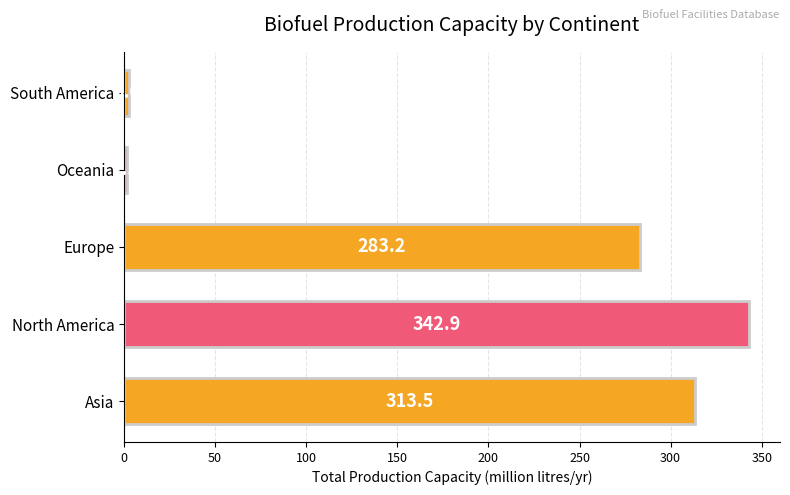

How many data points does each series have?

5